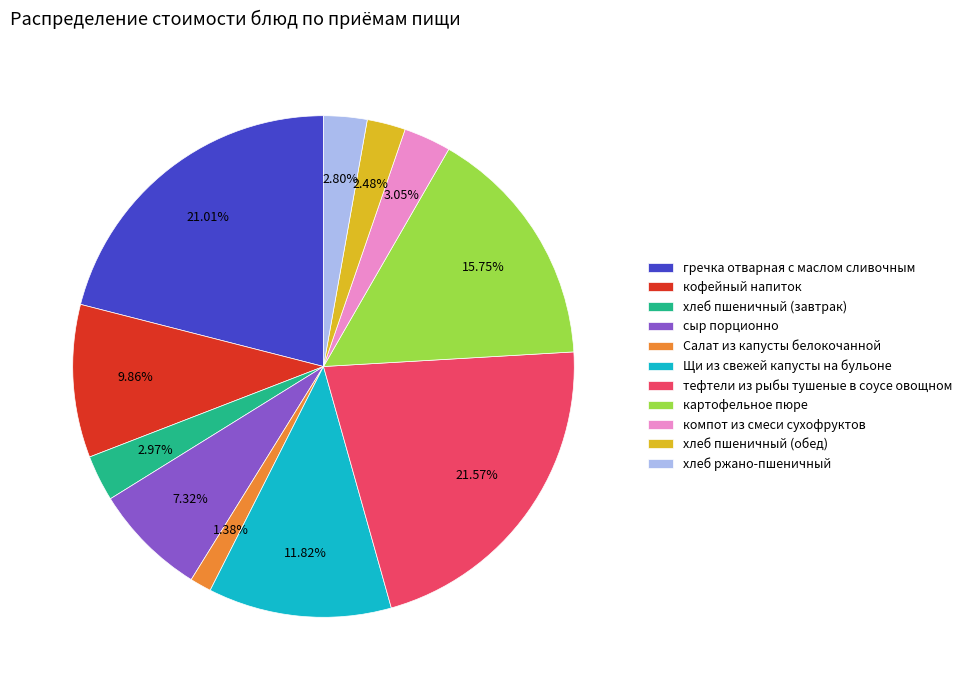

To the nearest percent, what is the difference between the largest and smallest slice percentages?

20%